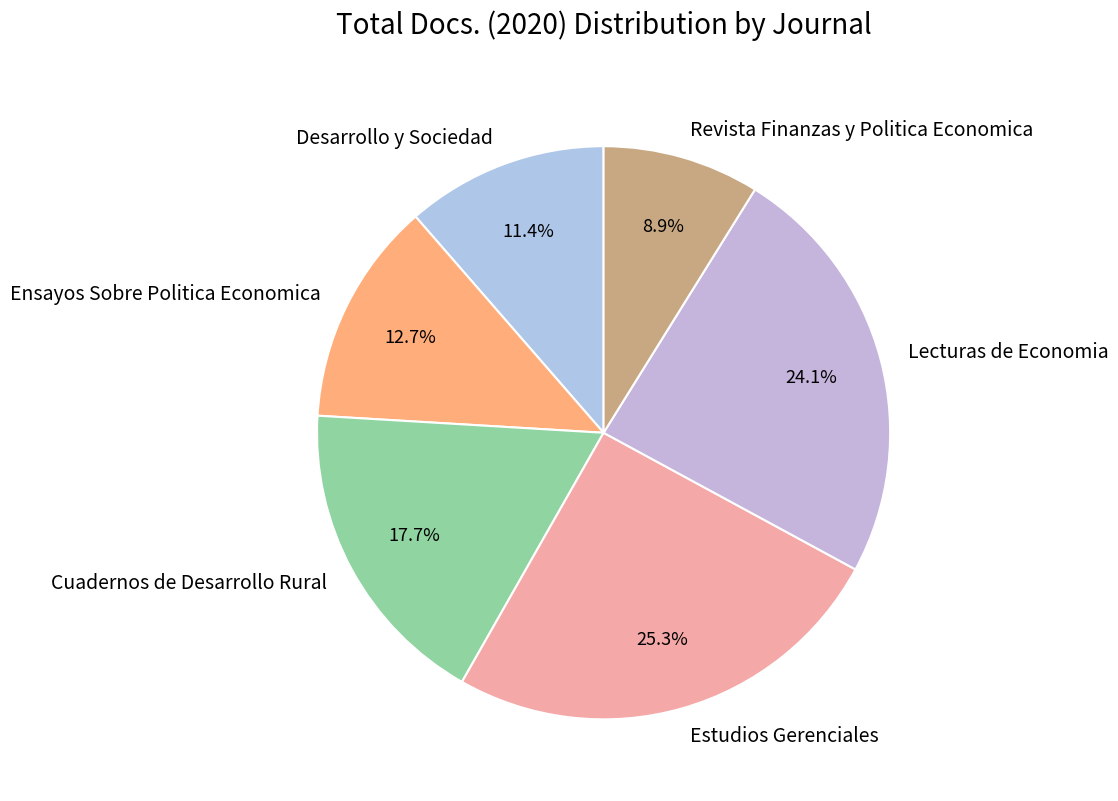

To the nearest percent, what is the combined percentage of Lecturas de Economia and Desarrollo y Sociedad?

35%